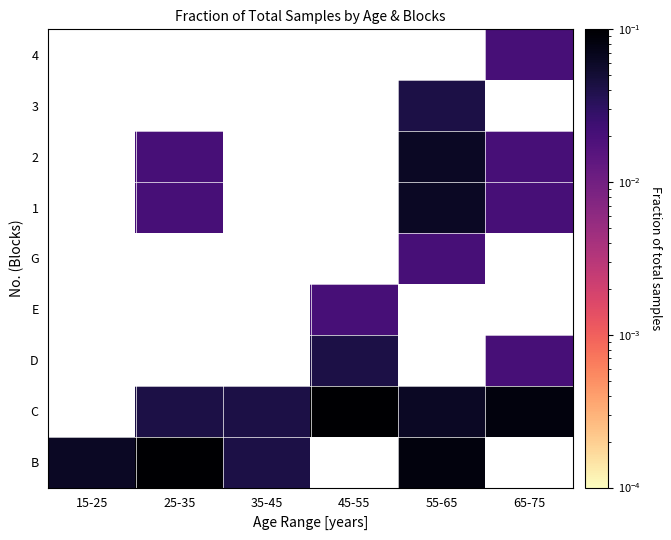

At which category does the chart reach its minimum across all series?

65-75